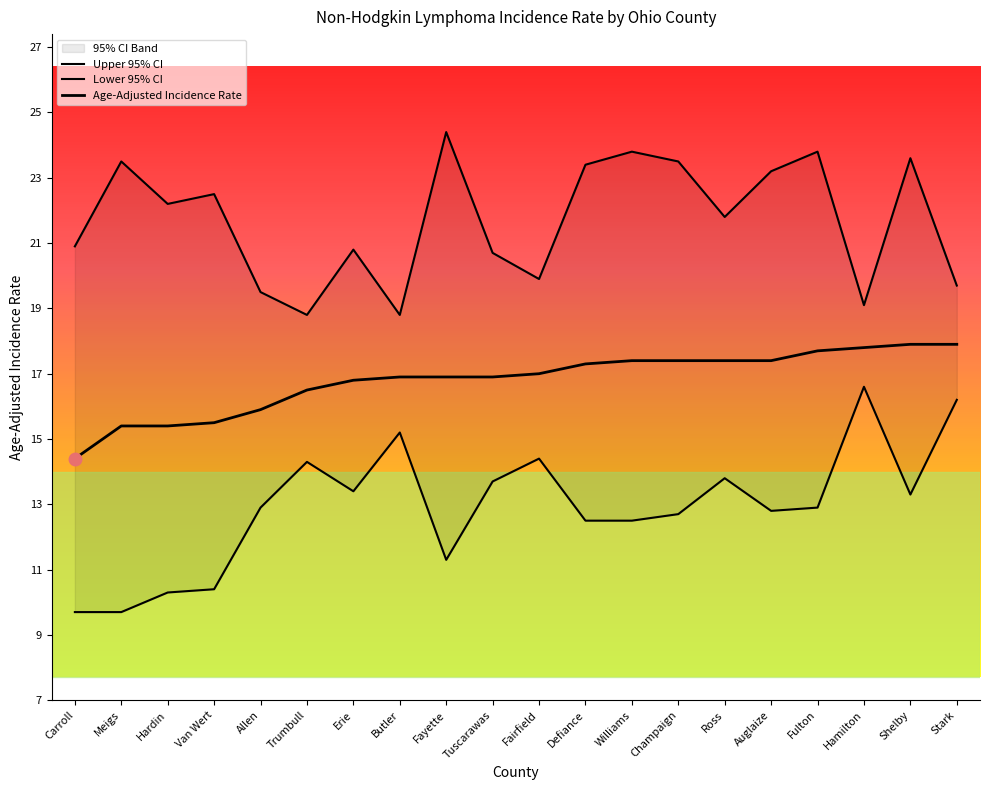

How many categories are shown in the chart?

20